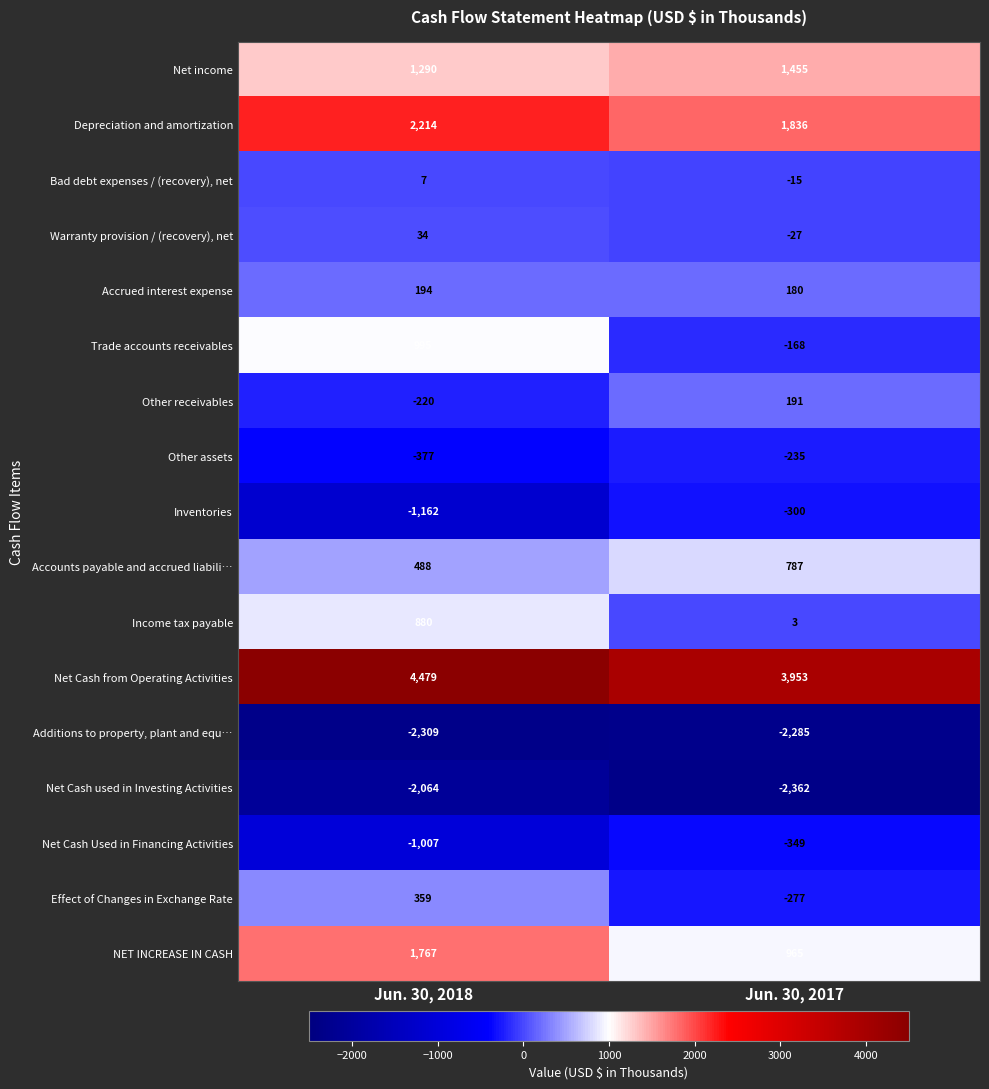

At which category is the sum across all series the highest?

Jun. 30, 2018